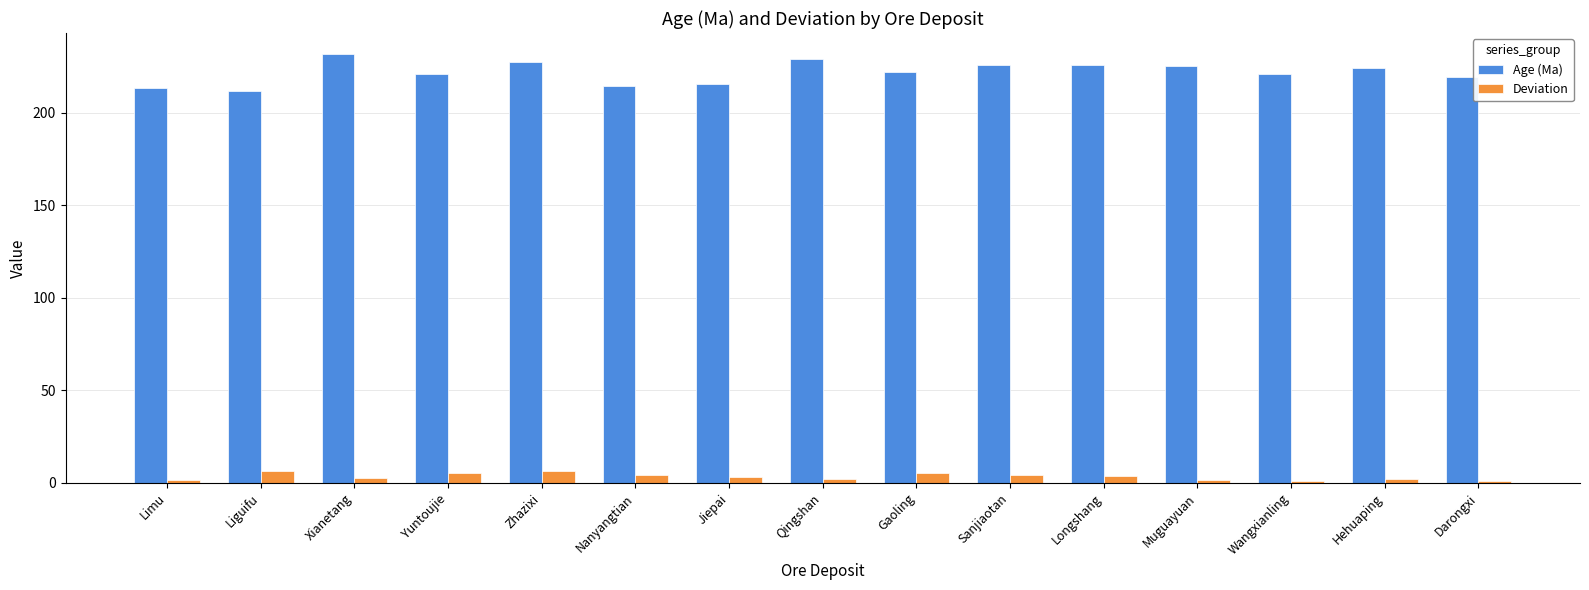

The Age (Ma) series shows 392.7 at Sanjiaotan. True or false?

False